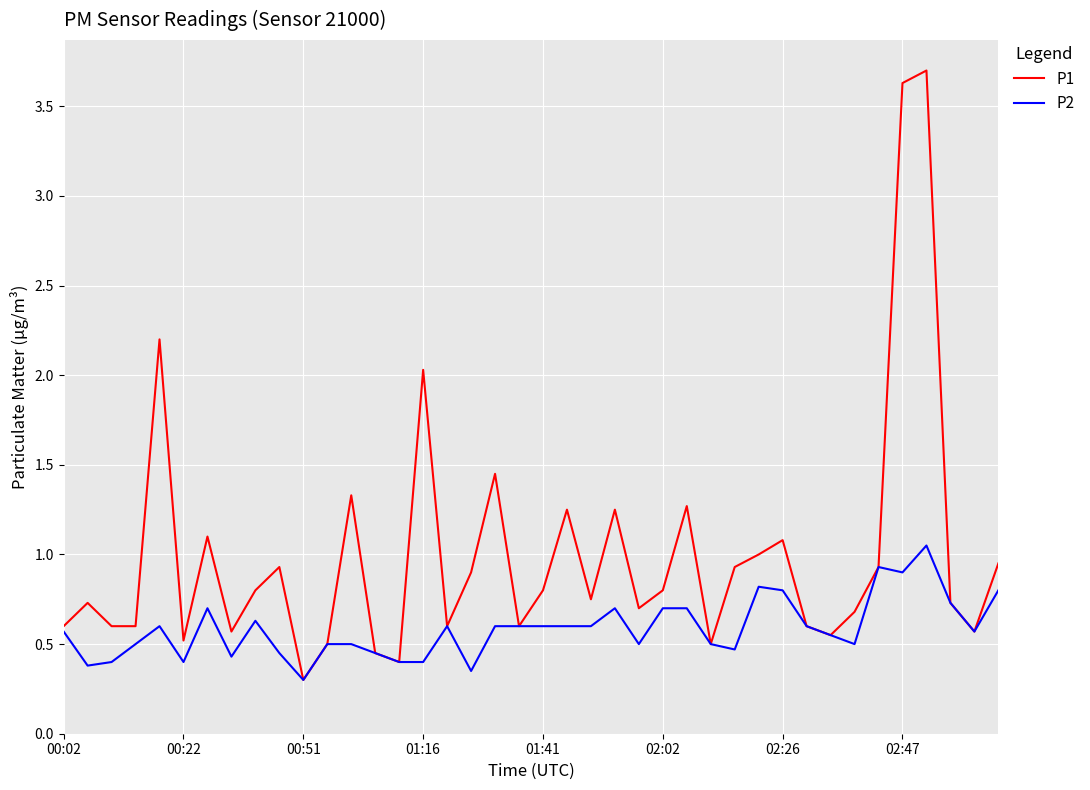

What is the greatest value displayed?

3.7